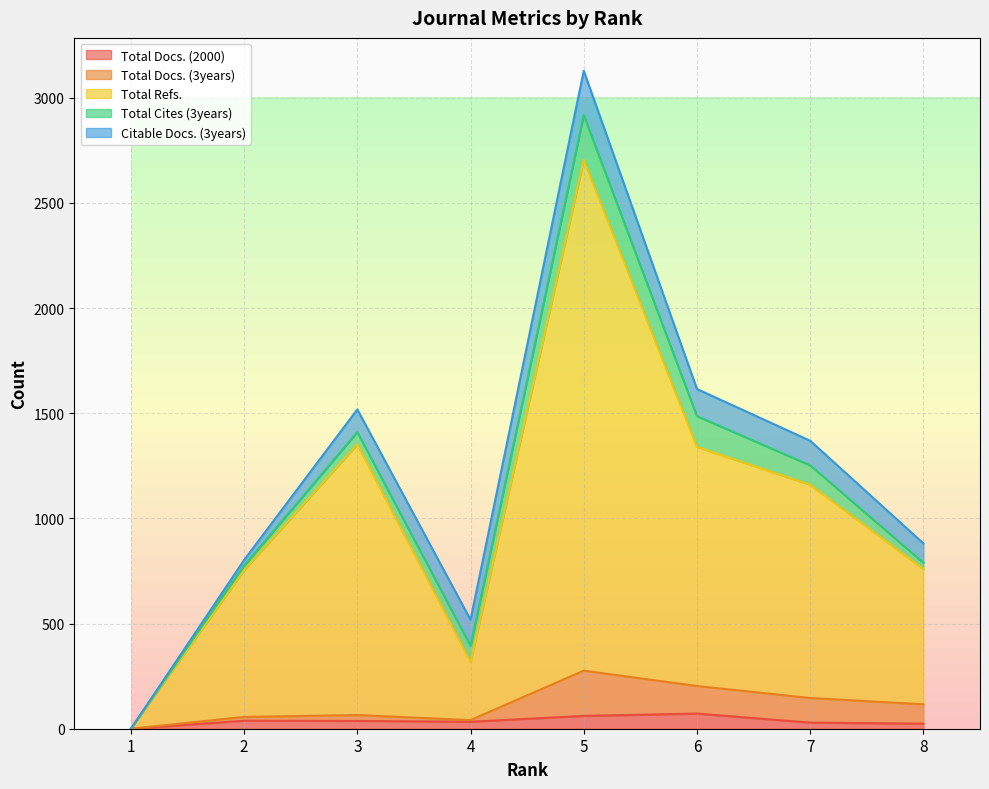

At which category does the chart reach its peak across all series?

5